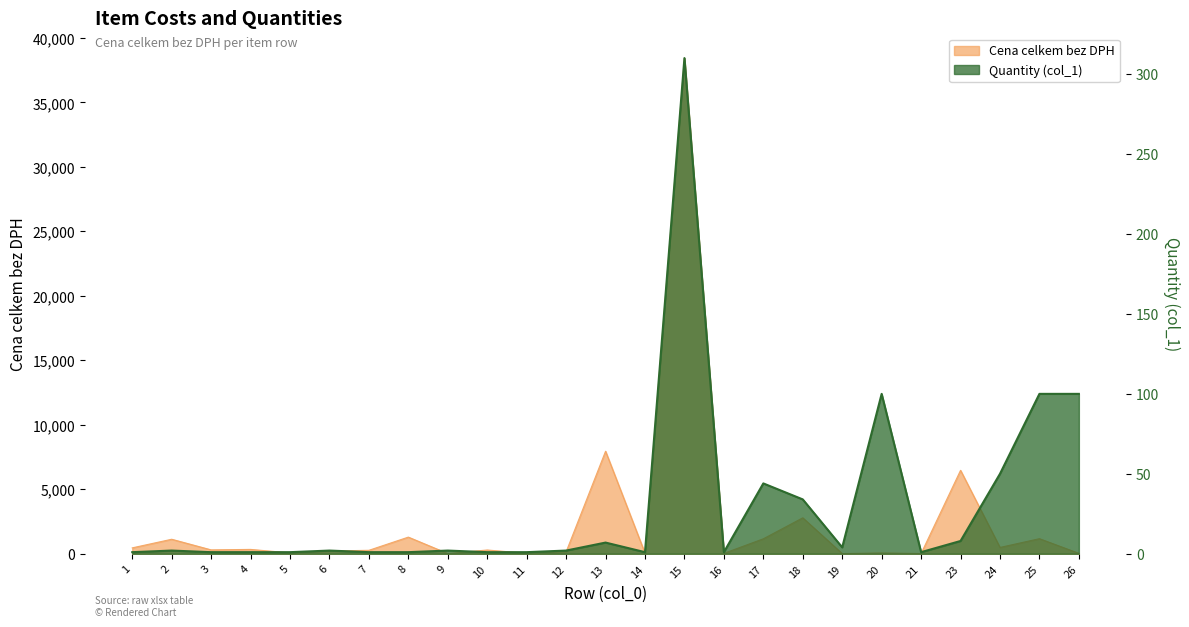

True or false: Cena celkem bez DPH and Quantity (col_1) cross at least once.

True